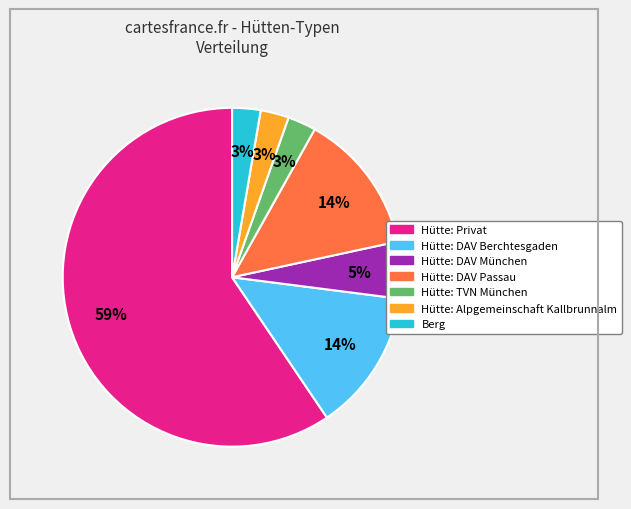

What percentage is the Berg slice, to the nearest percent?

3%